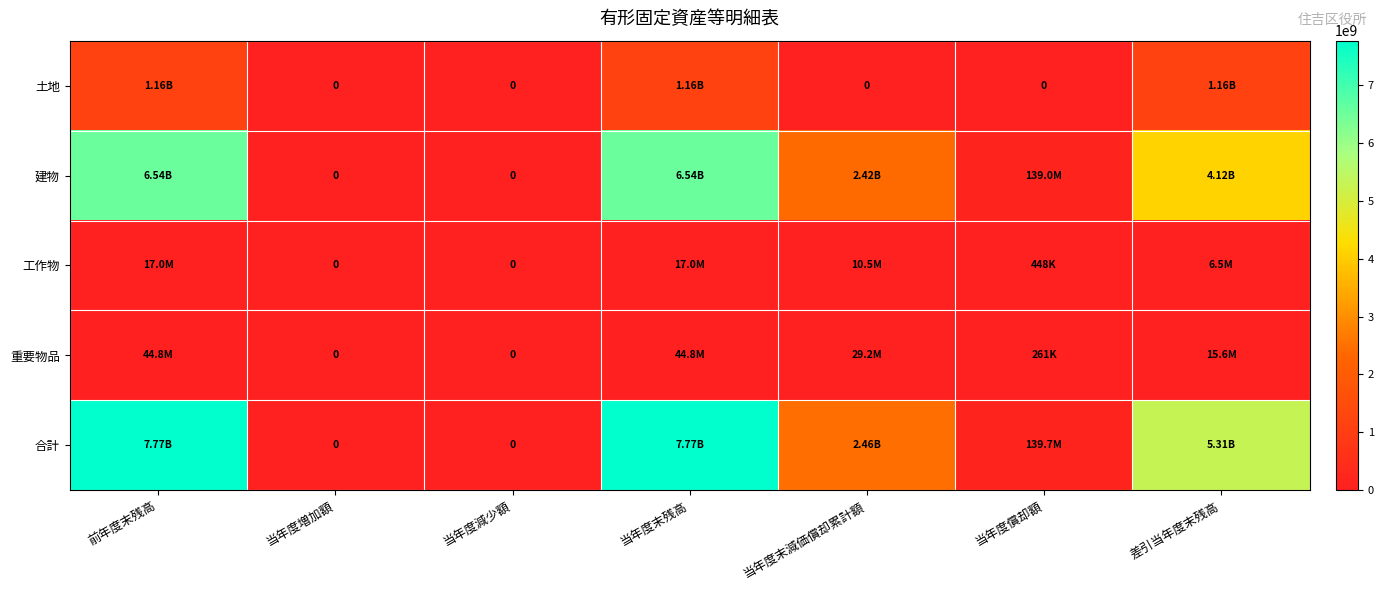

How many data points in 合計 are less than 2461125378?

3